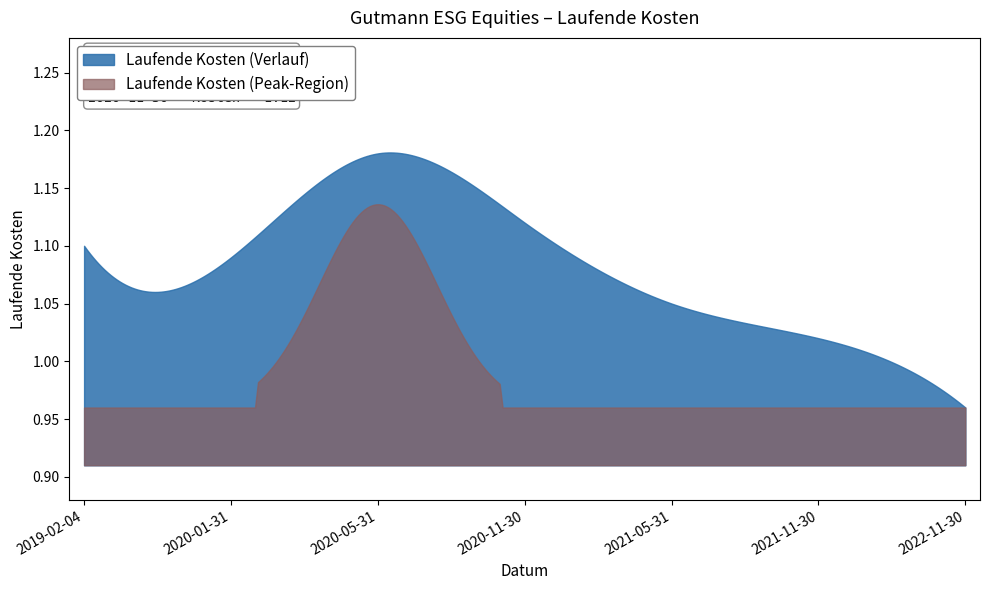

Where is the first local maximum?

2020-05-31